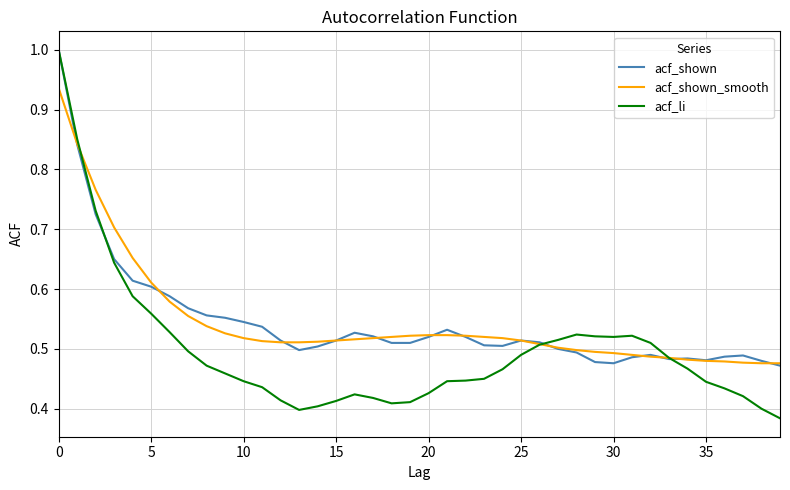

Which series has the widest spread of values?

acf_li